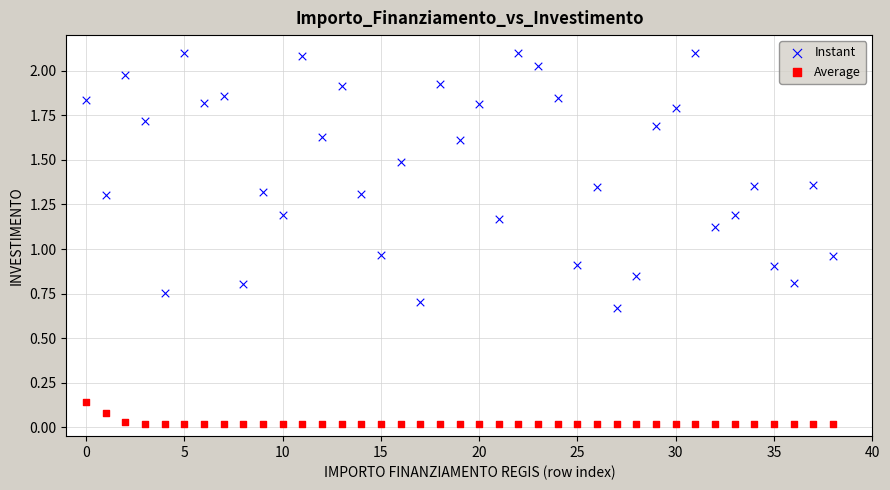

Which series contains the highest Y value?

Instant